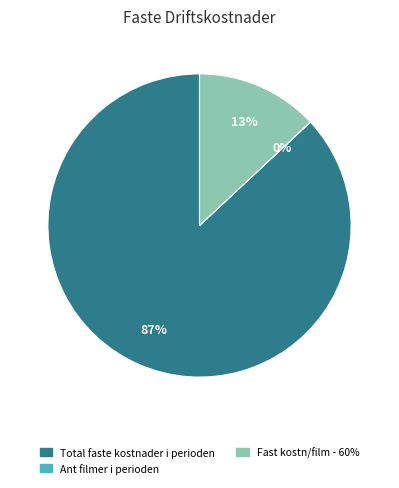

To the nearest percent, what is the combined percentage of Total faste kostnader i perioden and Fast kostn/film - 60%?

100%